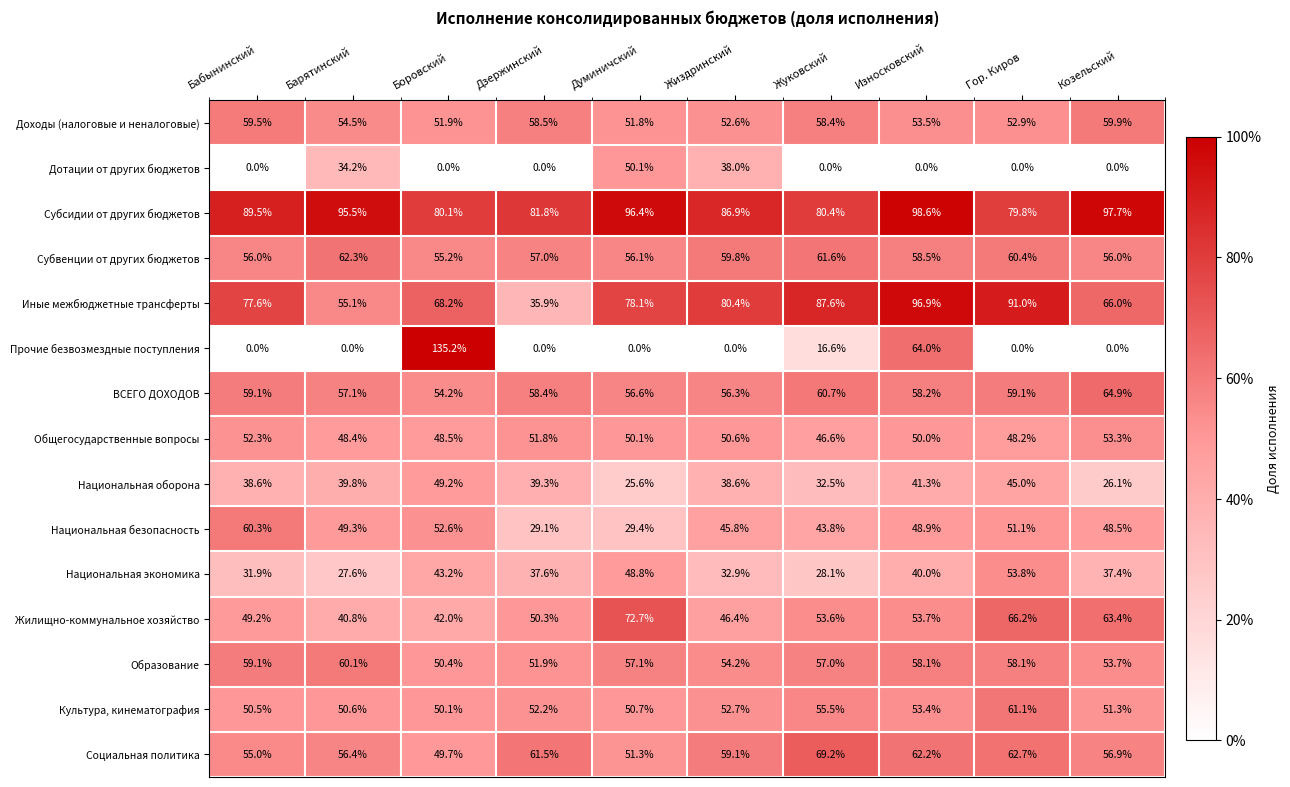

True or false: Прочие безвозмездные поступления has a value of 77.8 at Думиничский.

False